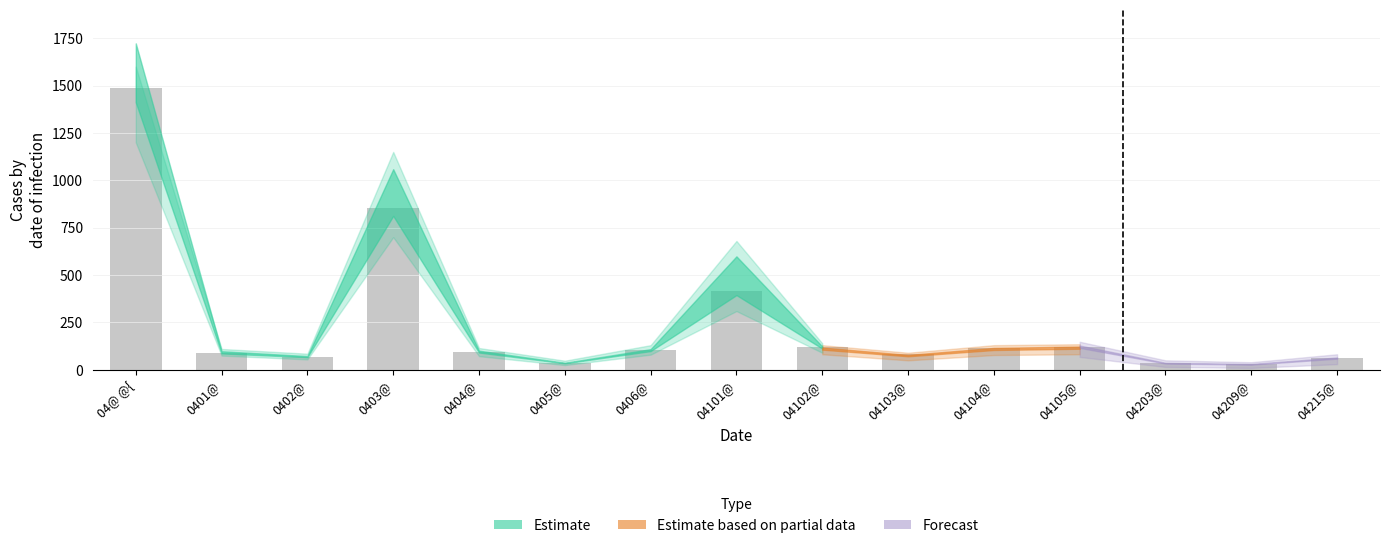

What is the label of the 14th bar from the right?

0401@